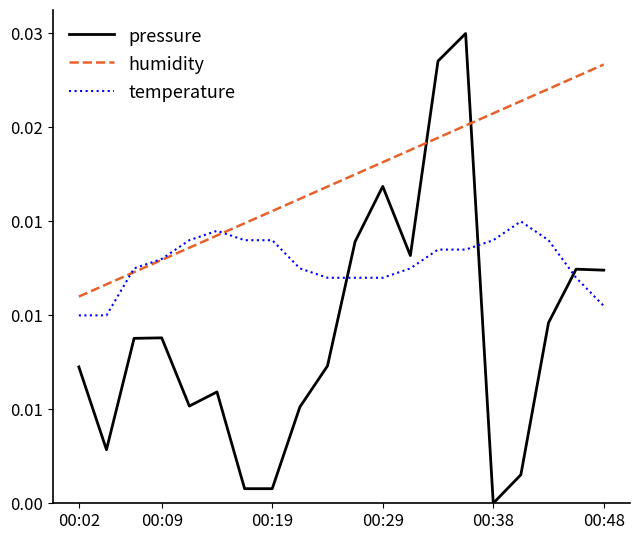

Does the chart have visible grid lines?

No